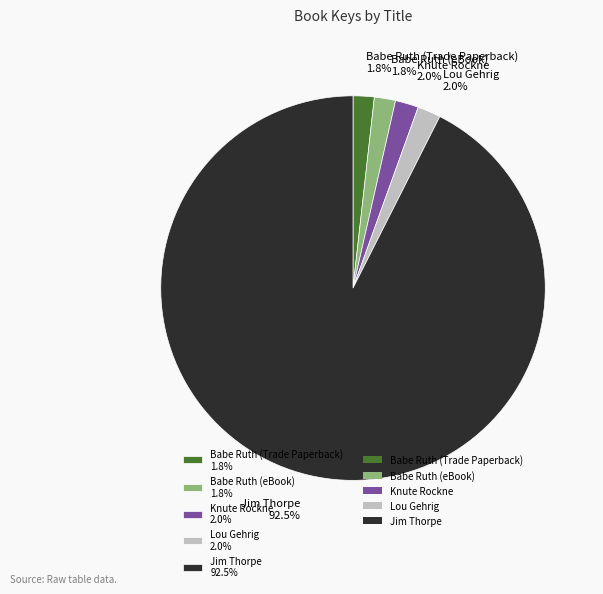

To the nearest percent, what is the combined percentage of Babe Ruth (eBook) and Jim Thorpe?

94%